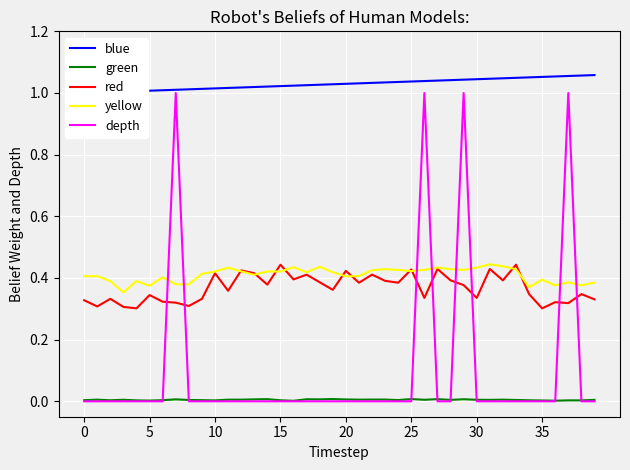

How many lines are shown in the chart?

5